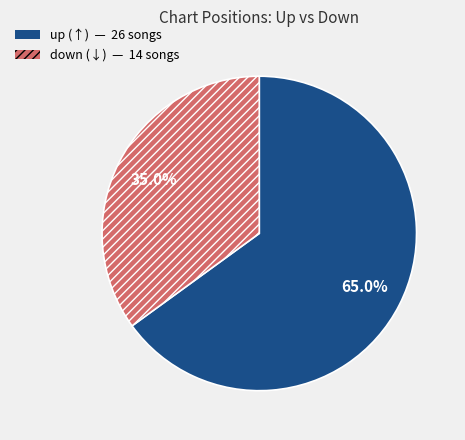

What percentage is NOT represented by down?

65.0%